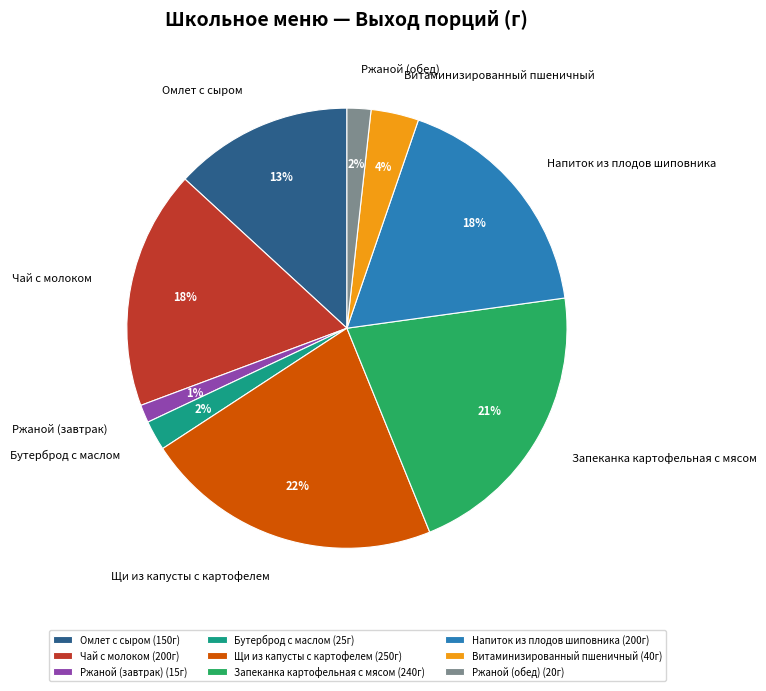

Count the number of slices in the pie.

9